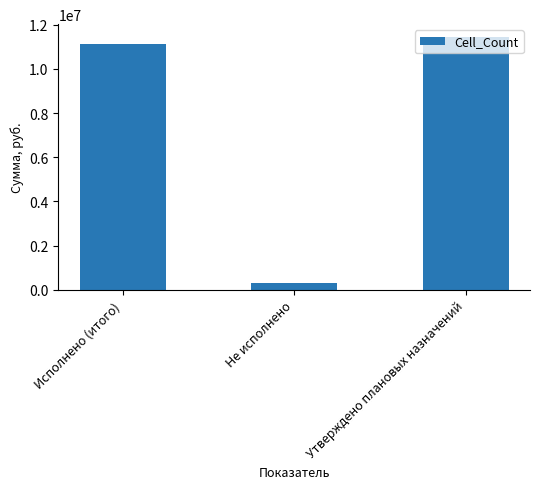

Is it true that the value at Утверждено плановых назначений is 11448100.0?

True